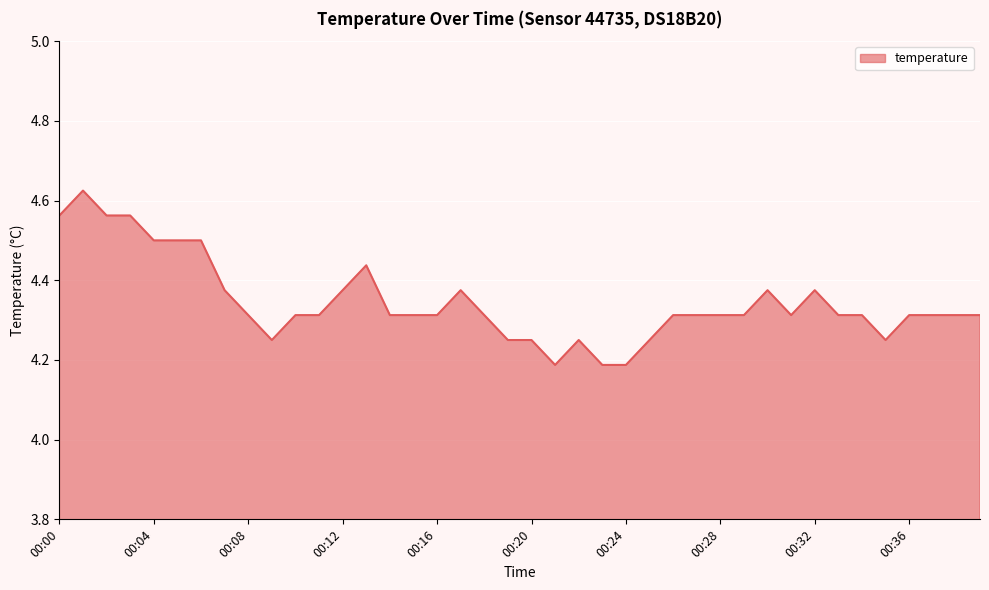

What is the difference between the maximum and minimum values?

0.4